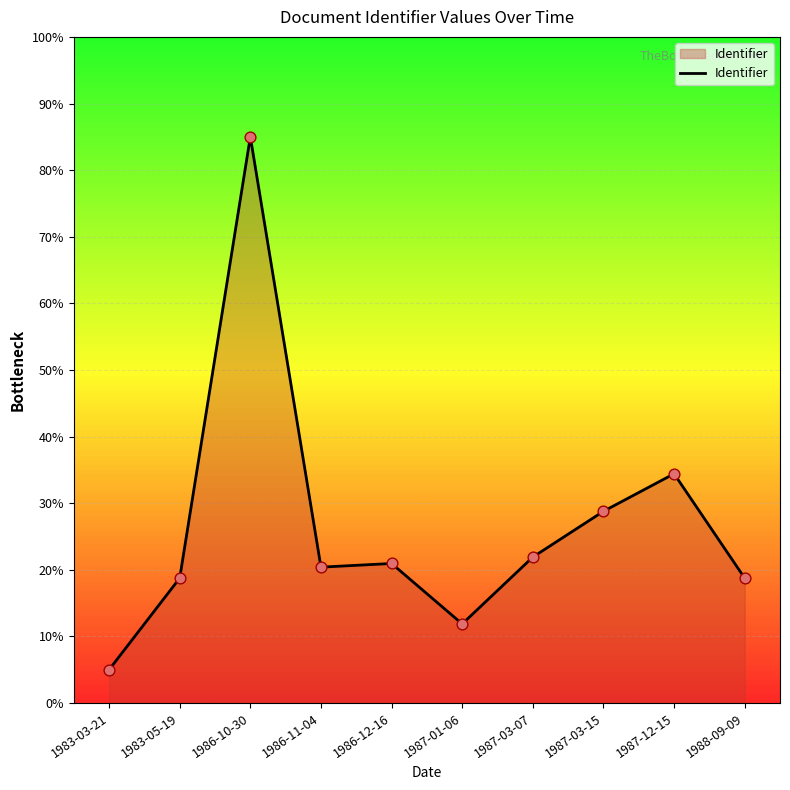

What is the change in value from 1986-11-04 to 1987-12-15?

+14.0